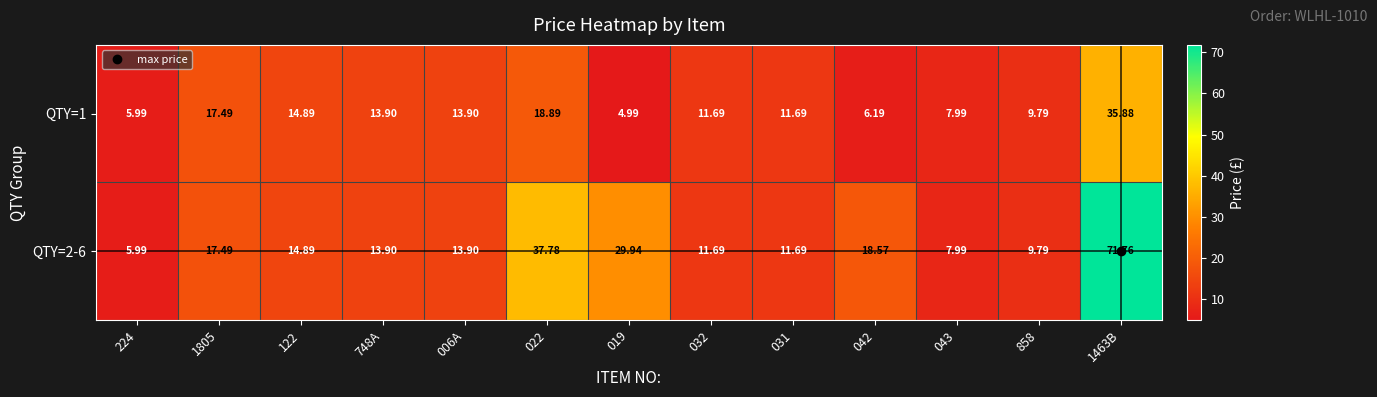

How many series are shown in this chart?

2